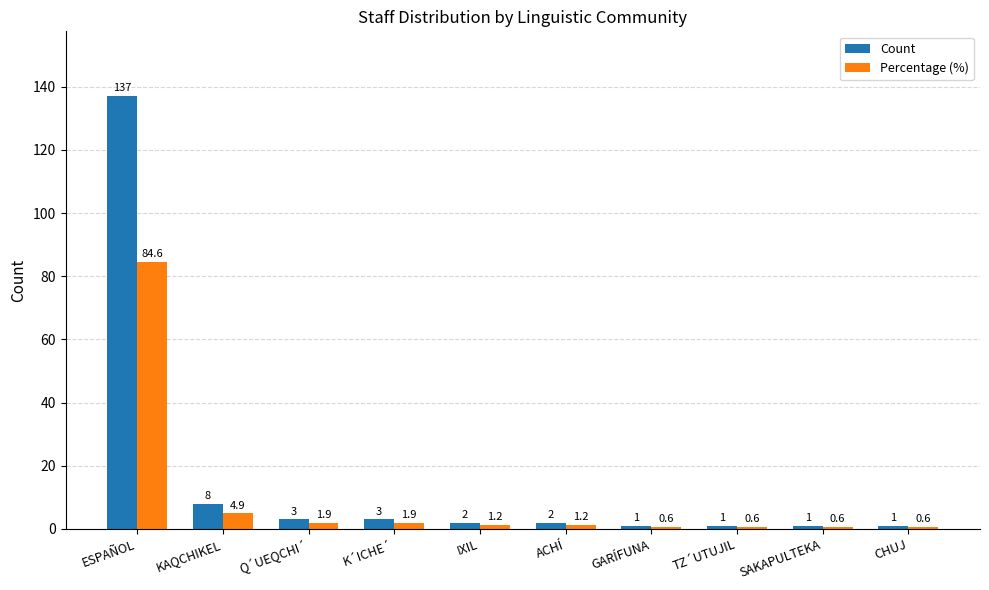

Does the chart contain stacked bars?

No